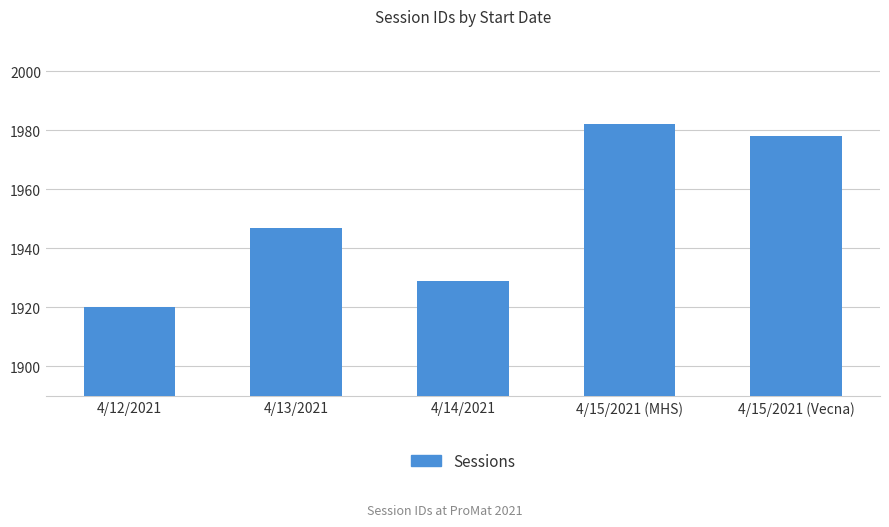

Which category has the lowest value across all series?

4/12/2021